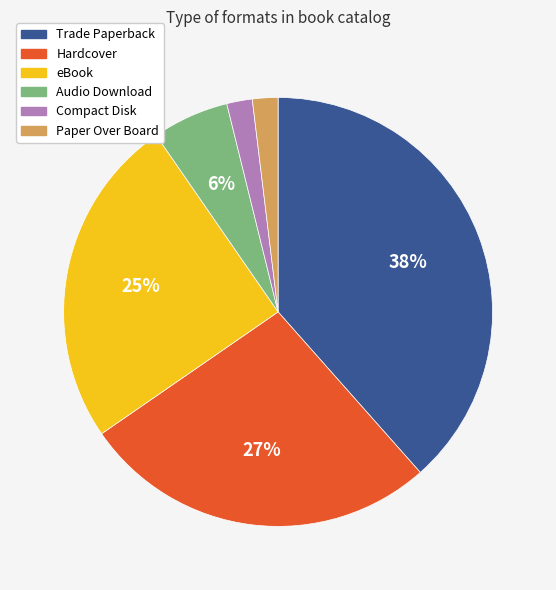

The Paper Over Board slice represents 2% of the pie. True or false?

True